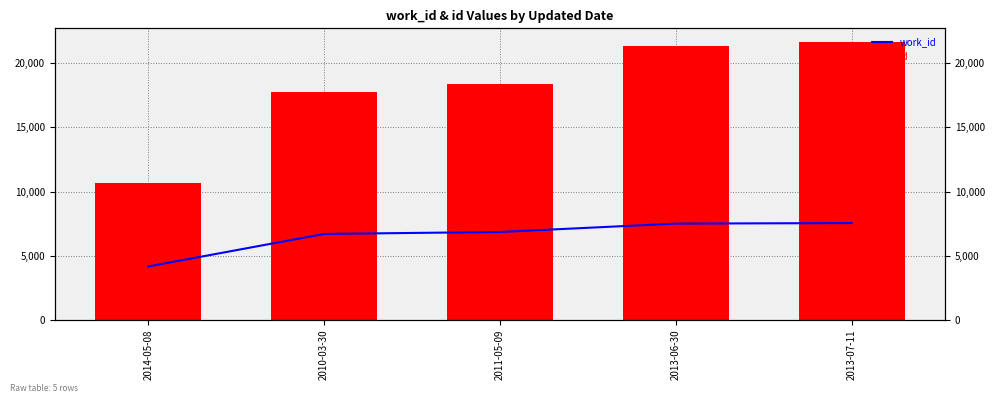

Reading left to right, what are all the values shown in this chart?

work_id: 4151	6689	6842	7496	7537
id: 10680	17752	18372	21317	21651